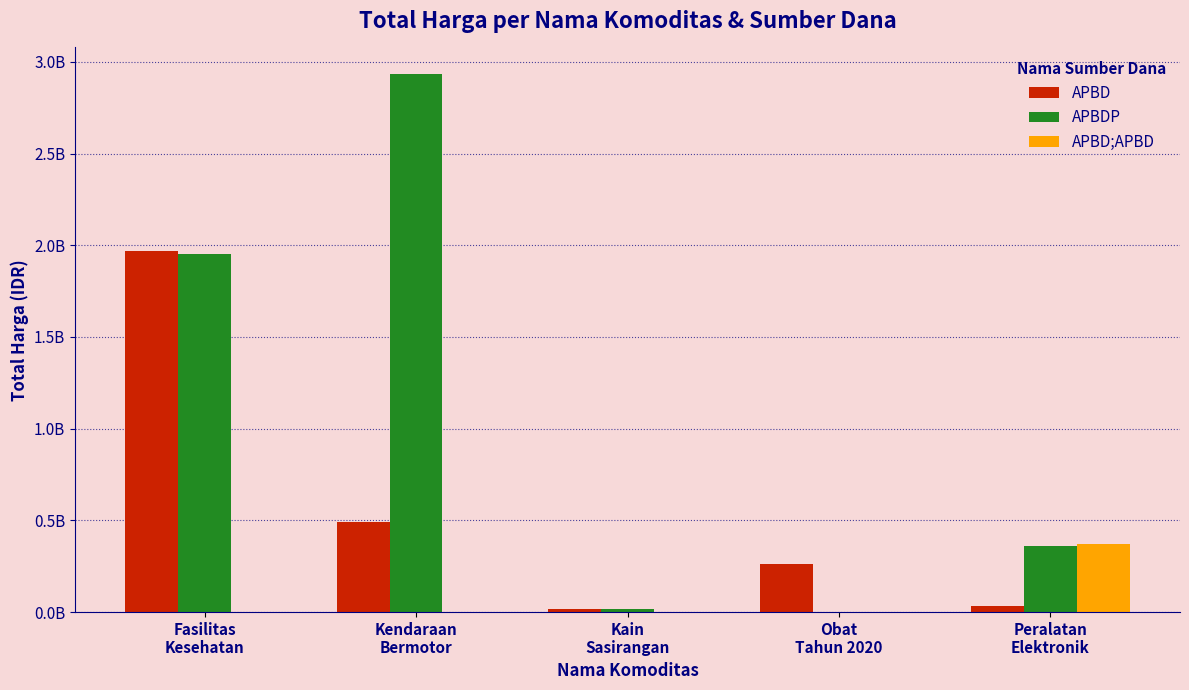

Rank the series by their average value, from lowest to highest.

APBD;APBD, APBD, APBDP